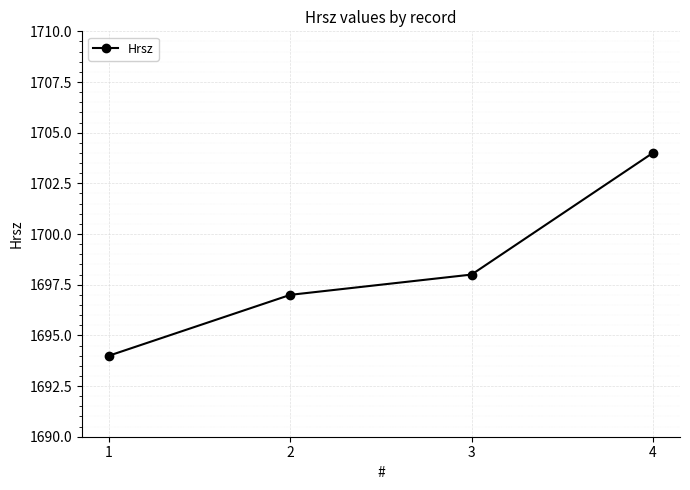

Which label corresponds to the smallest value in the chart?

1